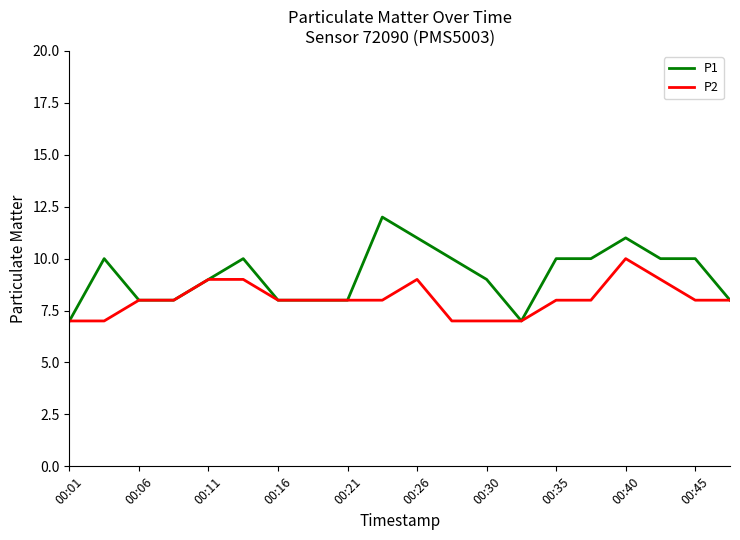

Which series has the largest range (max minus min)?

P1